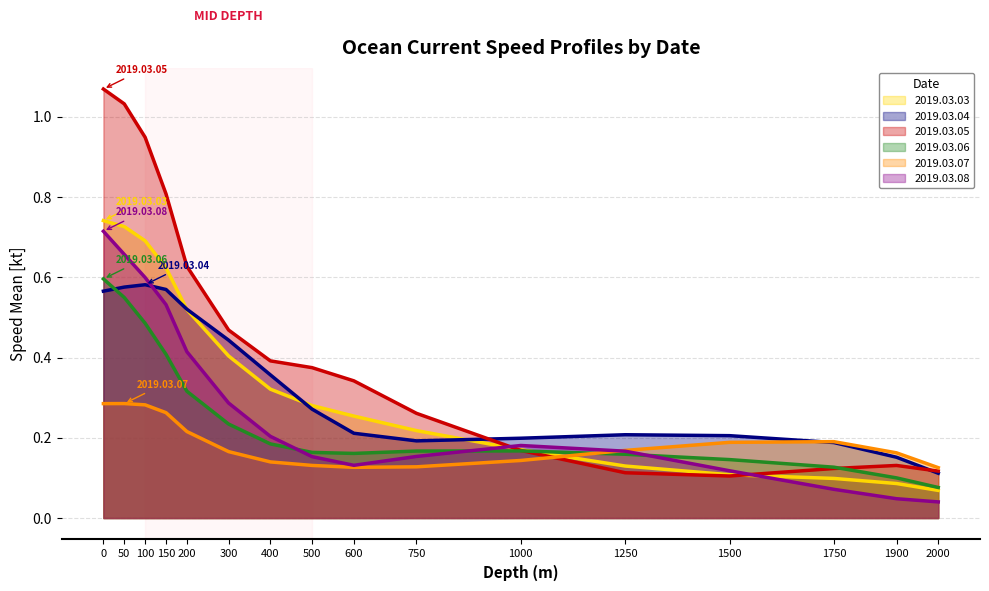

Count the 2019.03.06 values in the range 0 to 1.

16